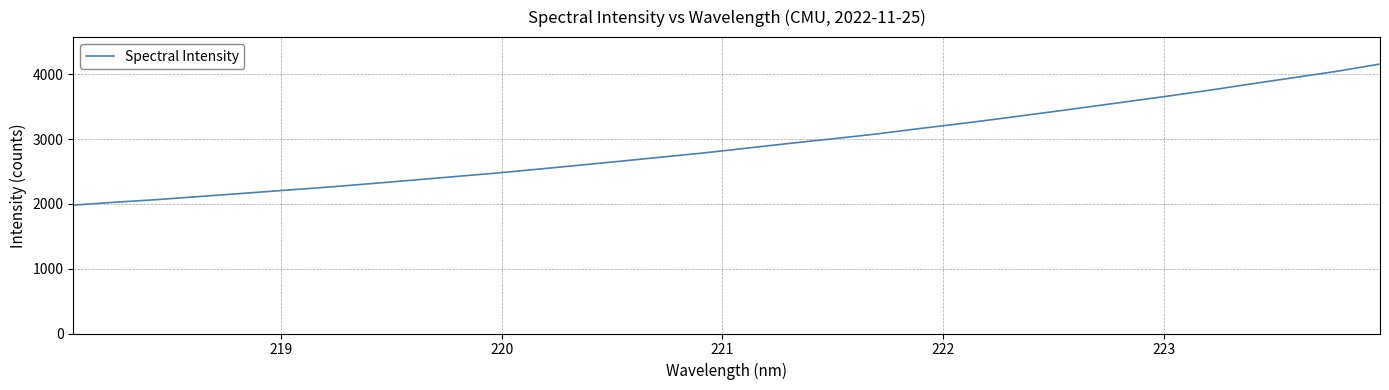

What is the difference between the maximum and minimum values?

2177.2